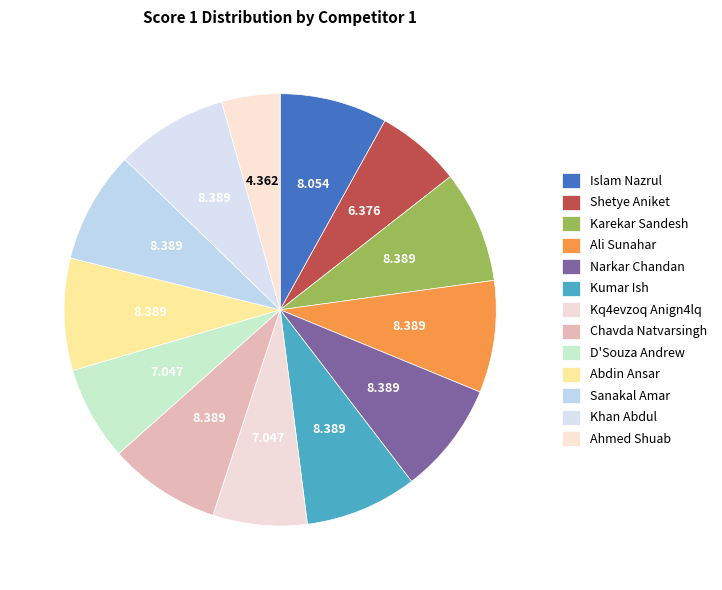

How many segments does this pie chart have?

13